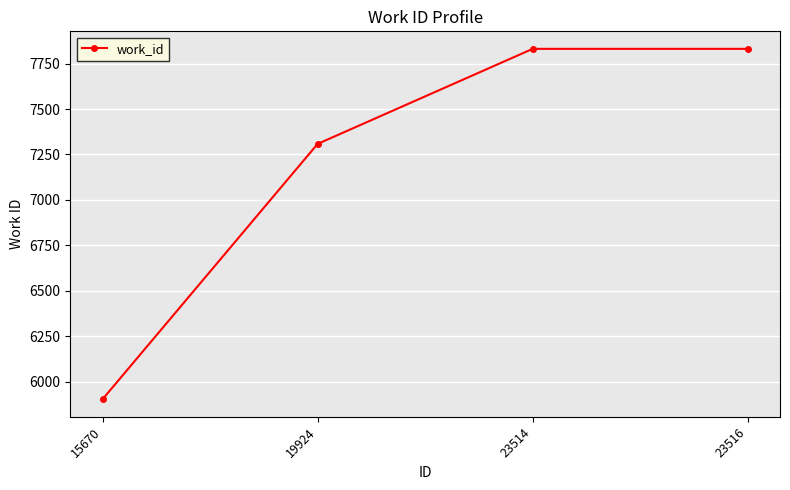

True or false: the data shows 4432 at 23516.

False